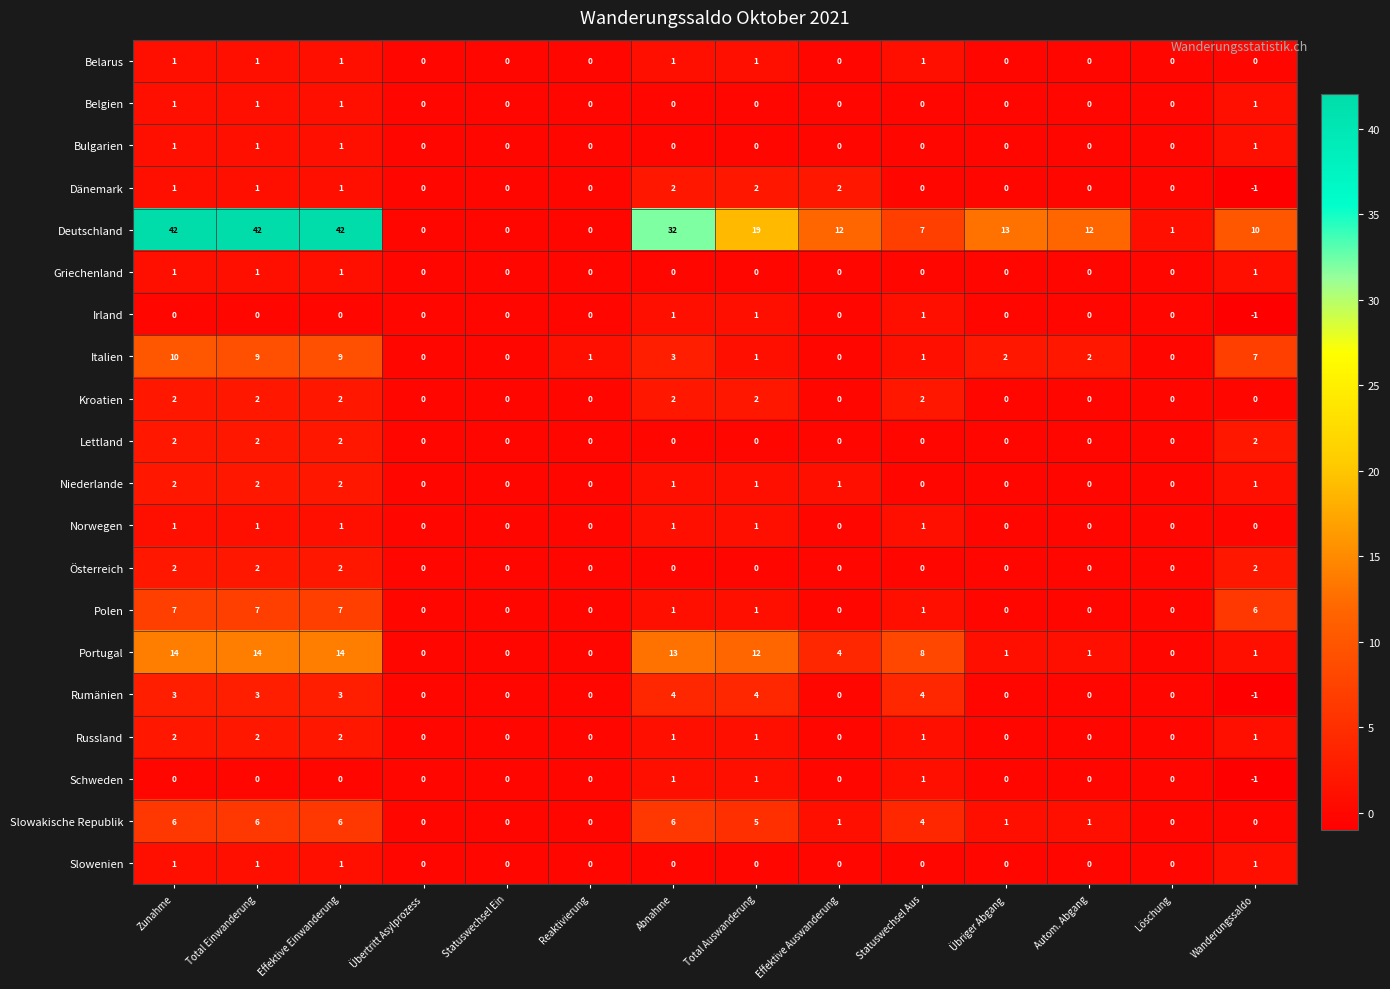

What is the total value across all series at Effektive Auswanderung?

20